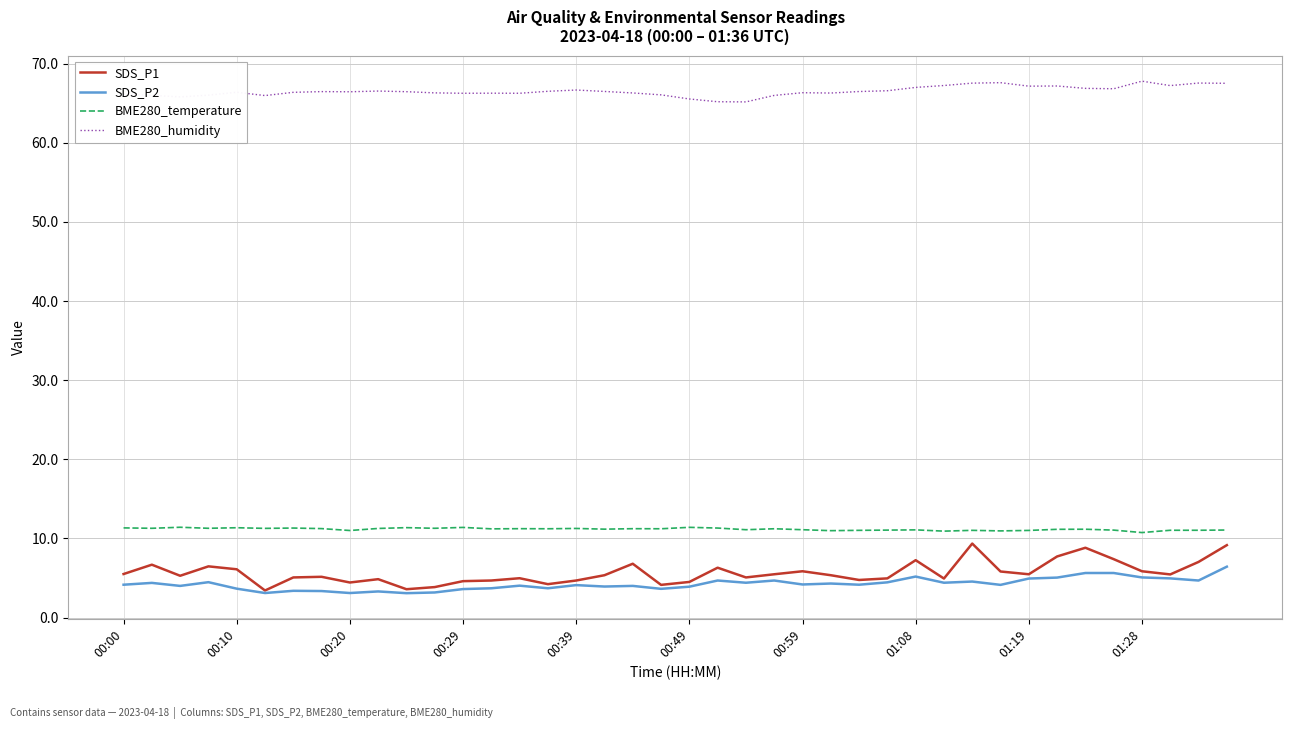

Which series has the largest range (max minus min)?

SDS_P1